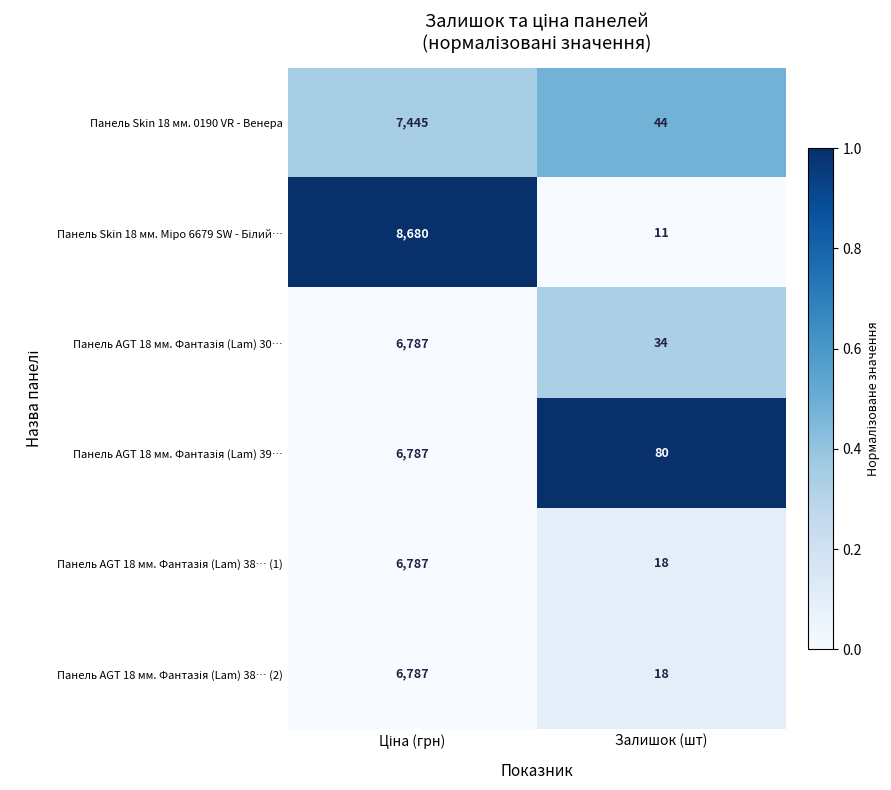

At which label is Панель Skin 18 мм. 0190 VR - Венера closest to 3744?

Залишок (шт)